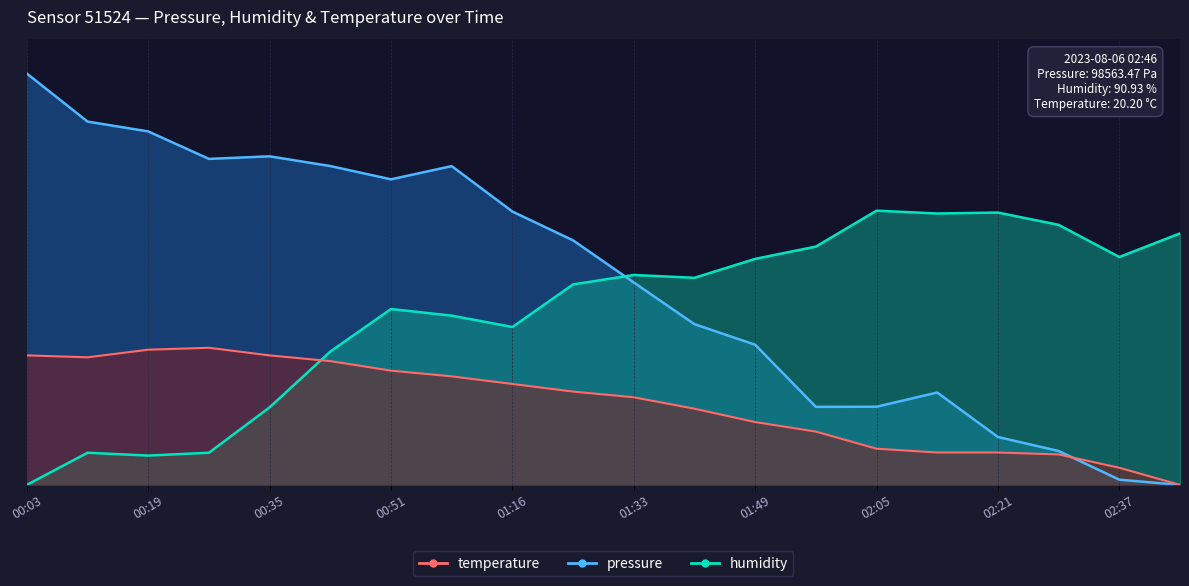

The value of humidity at 01:24 is 4.3. True or false?

False